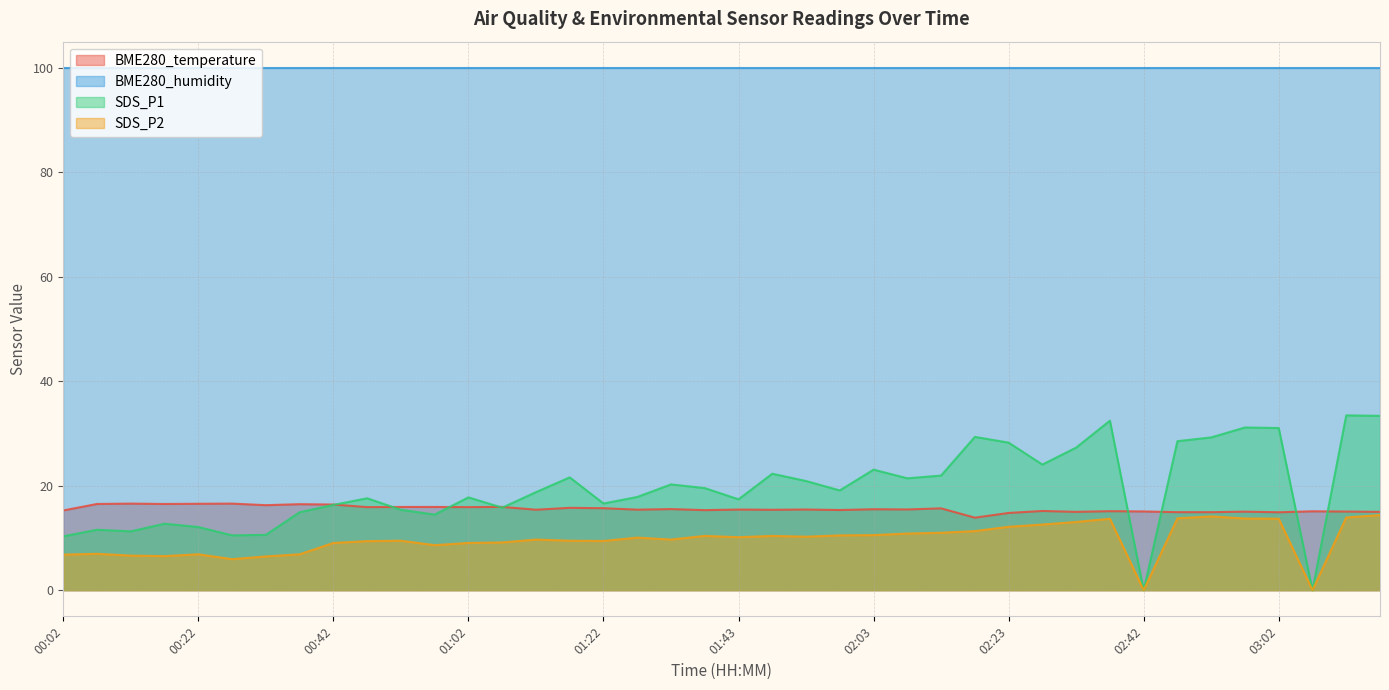

What is the maximum value for BME280_temperature?

16.6